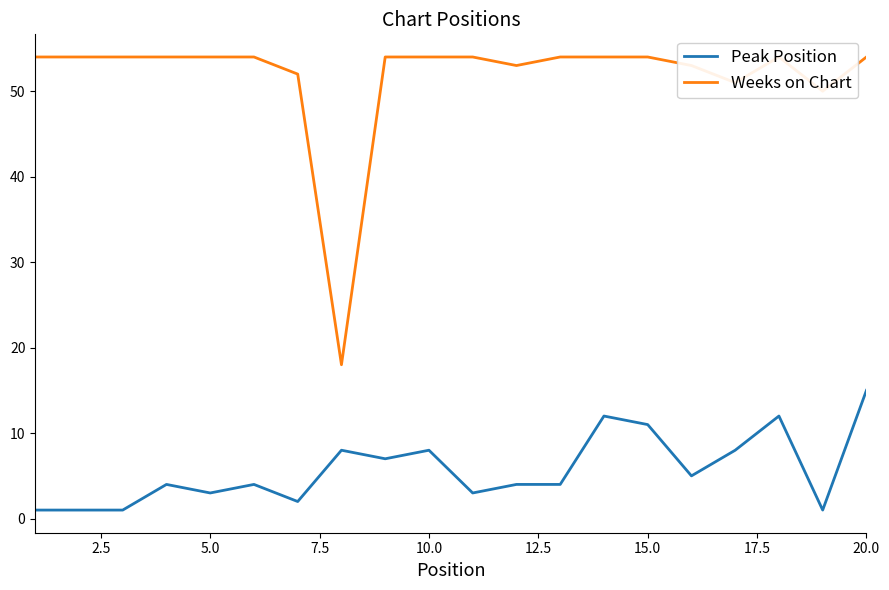

What is the highest value of the Peak Position series?

15